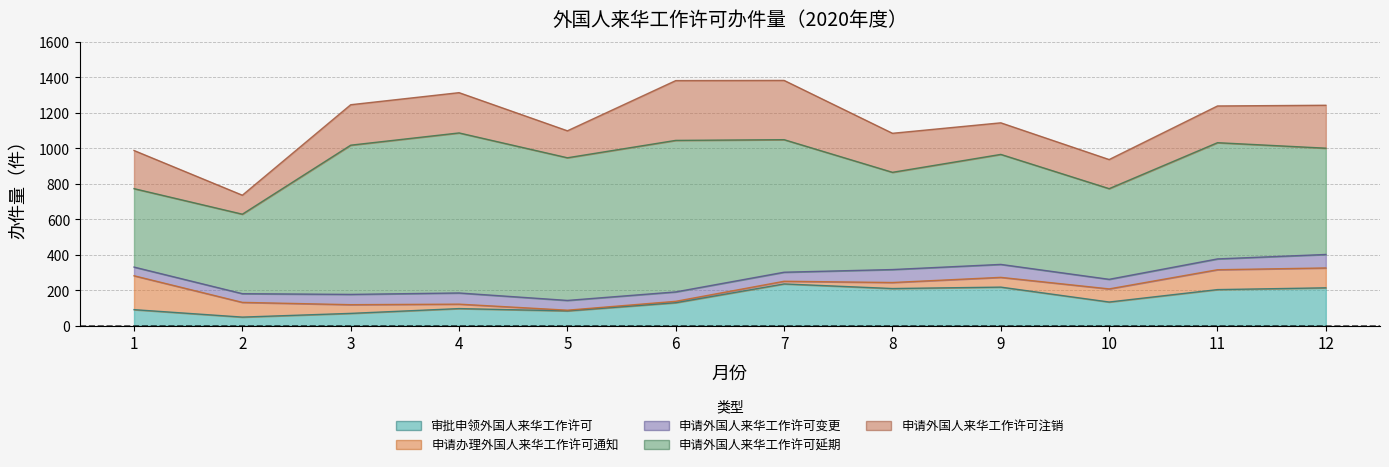

Reading left to right, extract all data points from this chart.

审批申领外国人来华工作许可: 91	49	70	97	84	130	236	210	218	134	204	214
申请办理外国人来华工作许可通知: 191	83	49	25	4	8	15	34	55	74	112	112
申请外国人来华工作许可变更: 49	49	58	63	55	53	51	73	73	54	61	76
申请外国人来华工作许可延期: 442	448	841	902	804	854	747	548	620	511	655	599
申请外国人来华工作许可注销: 215	107	228	227	152	337	334	220	178	164	207	242